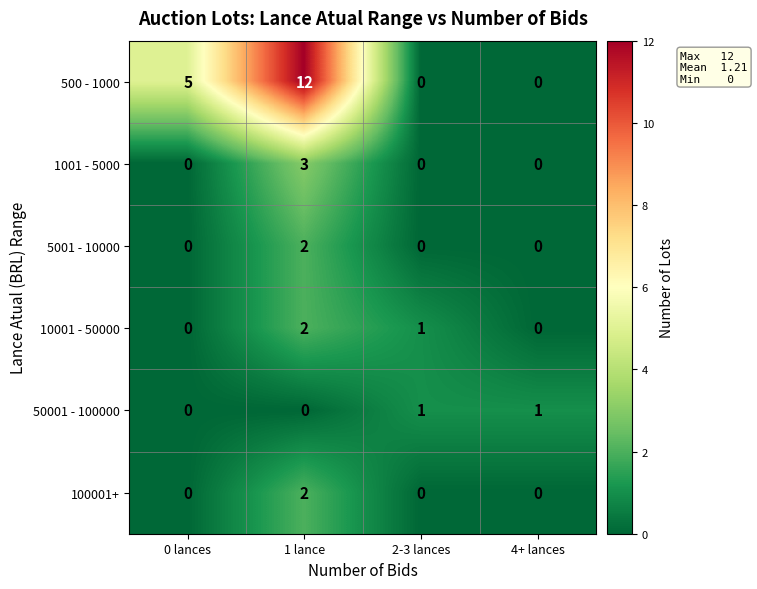

At which label is 500 - 1000 closest to 6?

0 lances